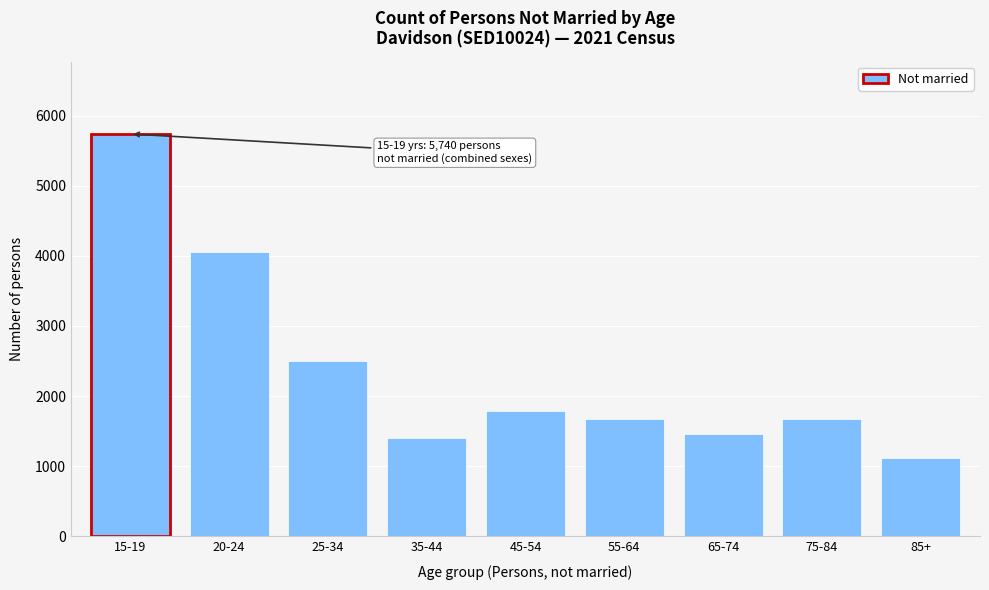

What is the approximate value at 85+, to the nearest 10?

1110